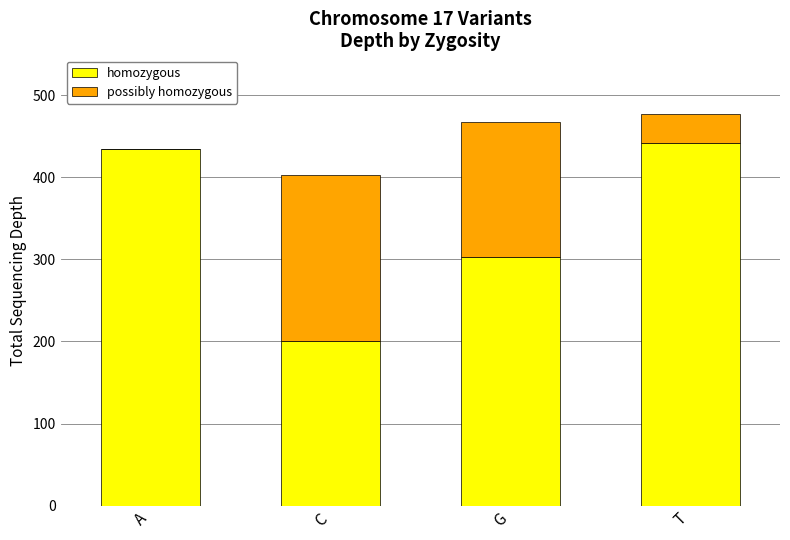

At which label is homozygous closest to 321?

G